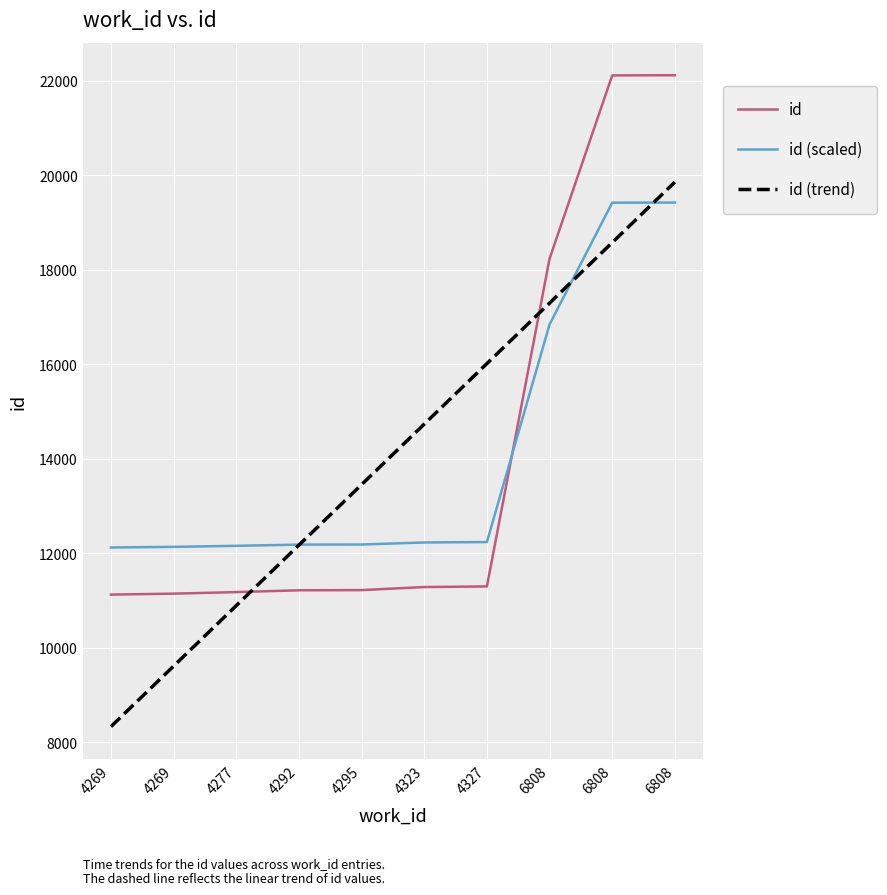

What are all the series names shown in the legend?

id, id (scaled), id (trend)